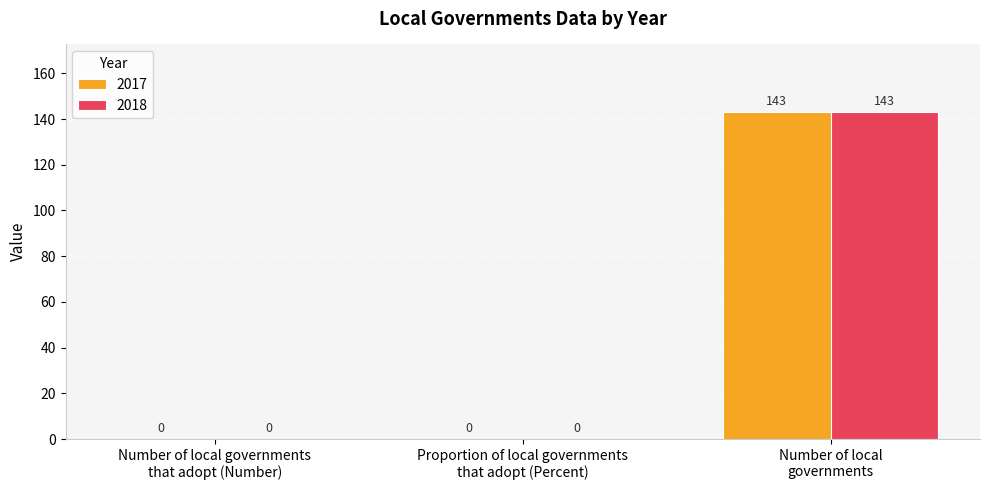

What is the highest value of the 2018 series?

143